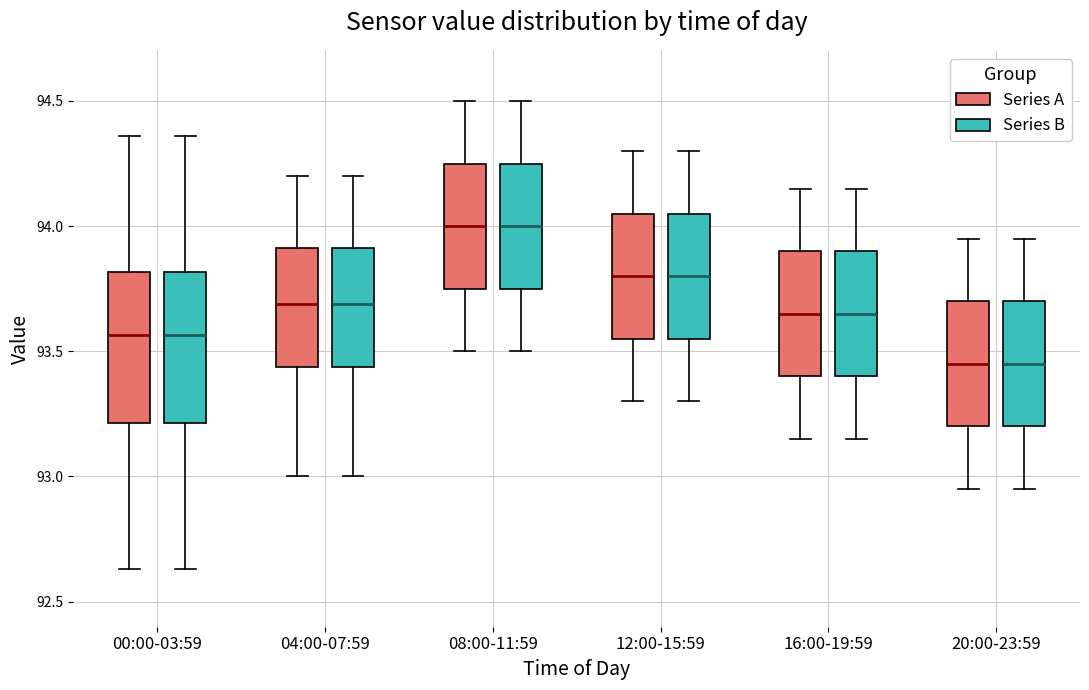

Reading left to right, transcribe this box plot: for each box, give where its median line is, the range the box spans, and where its two whiskers end, as read against the y-axis. The values are not printed on the chart, so give them approximately, as read against the axis.

00:00-03:59 (Series A): median 93.55, box 93.20 to 93.80, whiskers 92.65 to 94.35
00:00-03:59 (Series B): median 93.55, box 93.20 to 93.80, whiskers 92.65 to 94.35
04:00-07:59 (Series A): median 93.70, box 93.45 to 93.90, whiskers 93.00 to 94.20
04:00-07:59 (Series B): median 93.70, box 93.45 to 93.90, whiskers 93.00 to 94.20
08:00-11:59 (Series A): median 94.00, box 93.75 to 94.25, whiskers 93.50 to 94.50
08:00-11:59 (Series B): median 94.00, box 93.75 to 94.25, whiskers 93.50 to 94.50
12:00-15:59 (Series A): median 93.80, box 93.55 to 94.05, whiskers 93.30 to 94.30
12:00-15:59 (Series B): median 93.80, box 93.55 to 94.05, whiskers 93.30 to 94.30
16:00-19:59 (Series A): median 93.65, box 93.40 to 93.90, whiskers 93.15 to 94.15
16:00-19:59 (Series B): median 93.65, box 93.40 to 93.90, whiskers 93.15 to 94.15
20:00-23:59 (Series A): median 93.45, box 93.20 to 93.70, whiskers 92.95 to 93.95
20:00-23:59 (Series B): median 93.45, box 93.20 to 93.70, whiskers 92.95 to 93.95